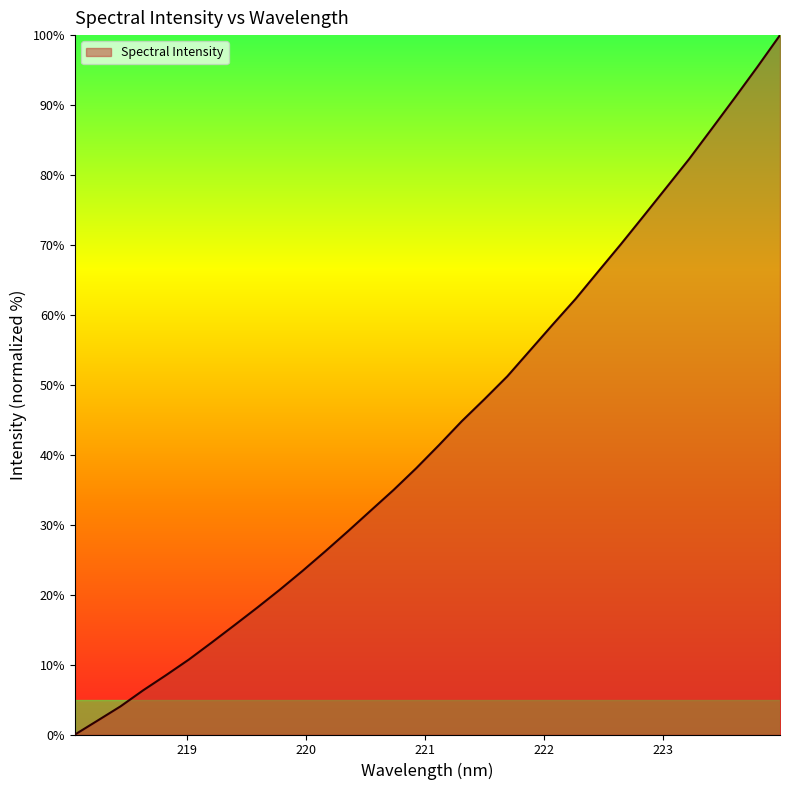

What is the difference between the maximum and minimum values?

100.0